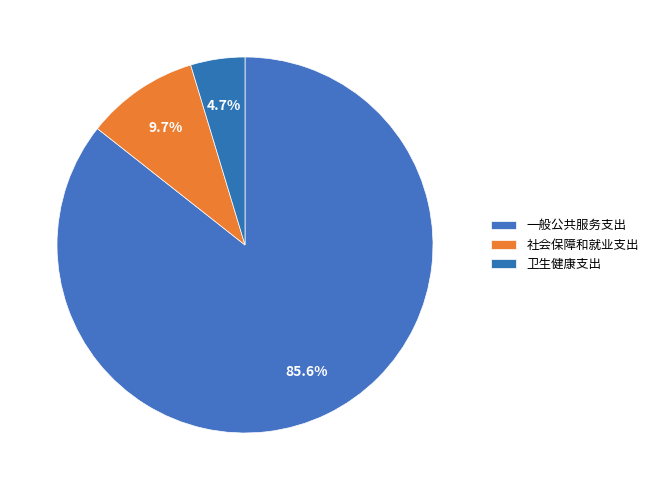

Combined, what portion of the pie is 卫生健康支出 and 一般公共服务支出?

90.3%